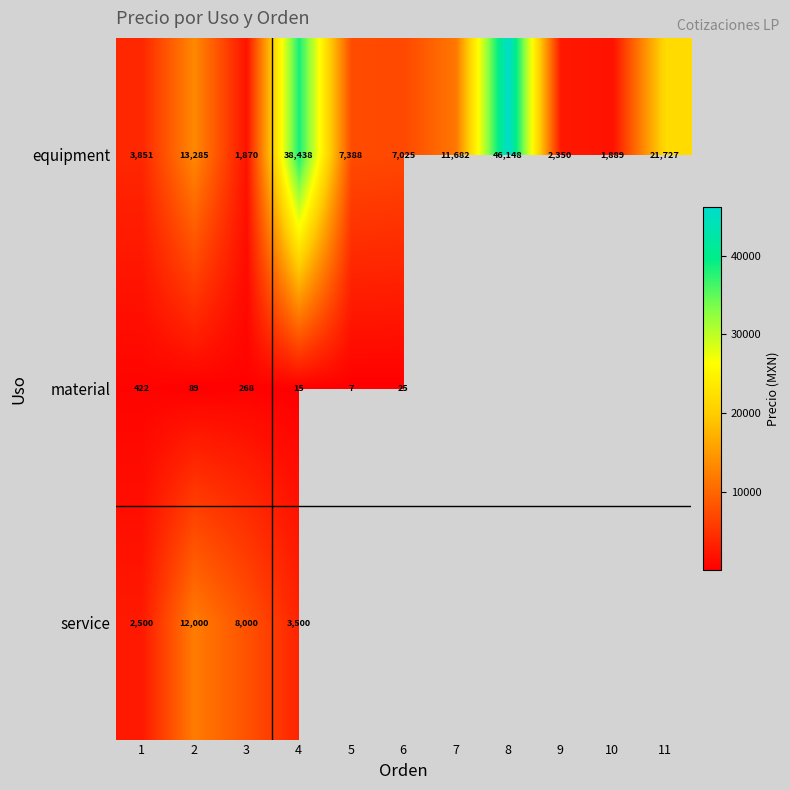

Which series changed the most between 10 and 11?

equipment